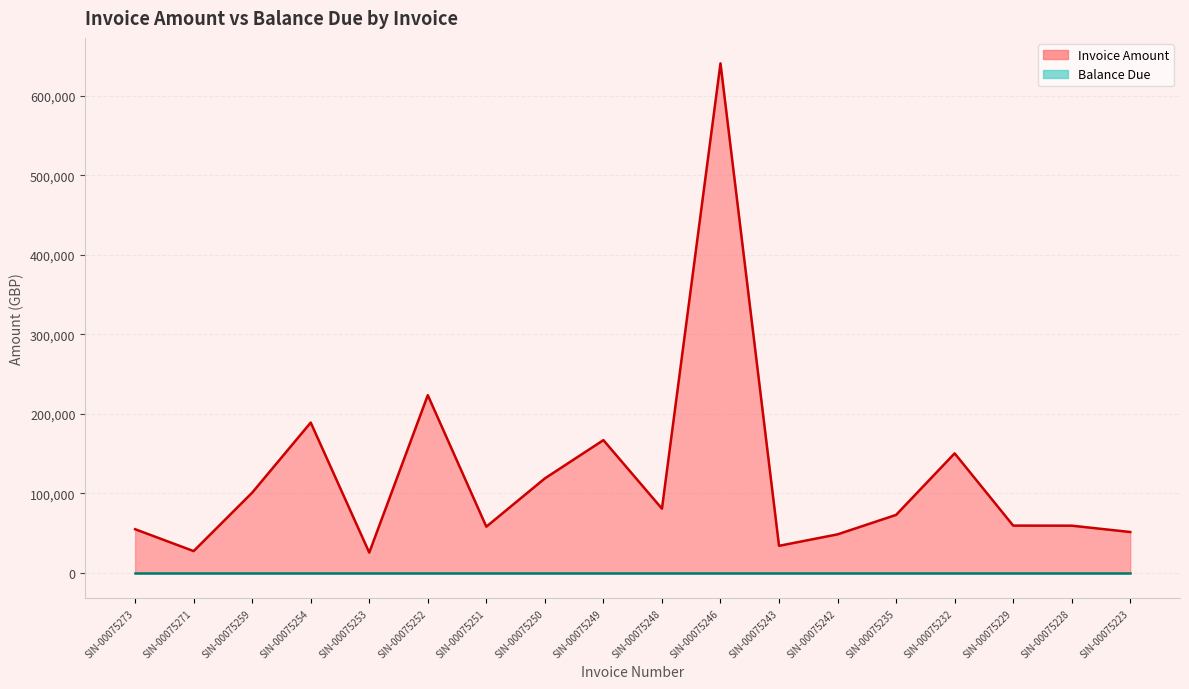

What is the smallest value displayed?

25439.3